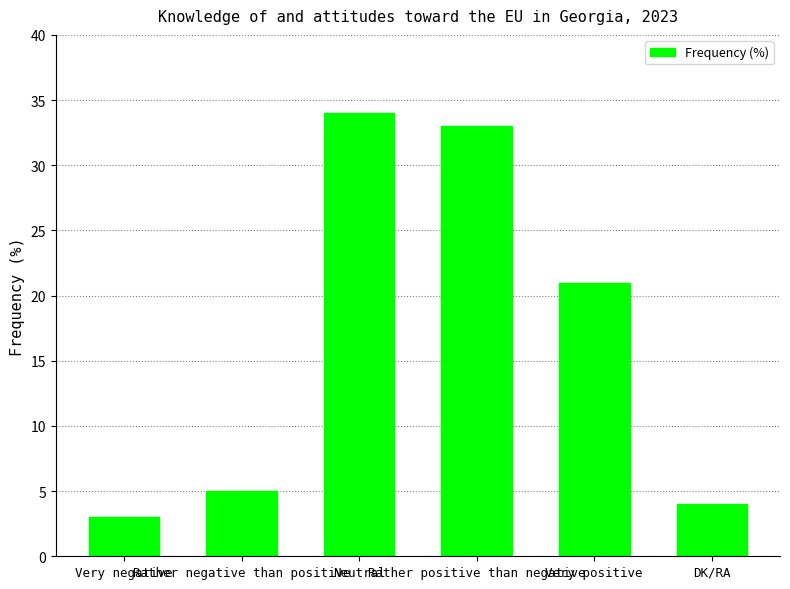

How many data points are less than 21?

3